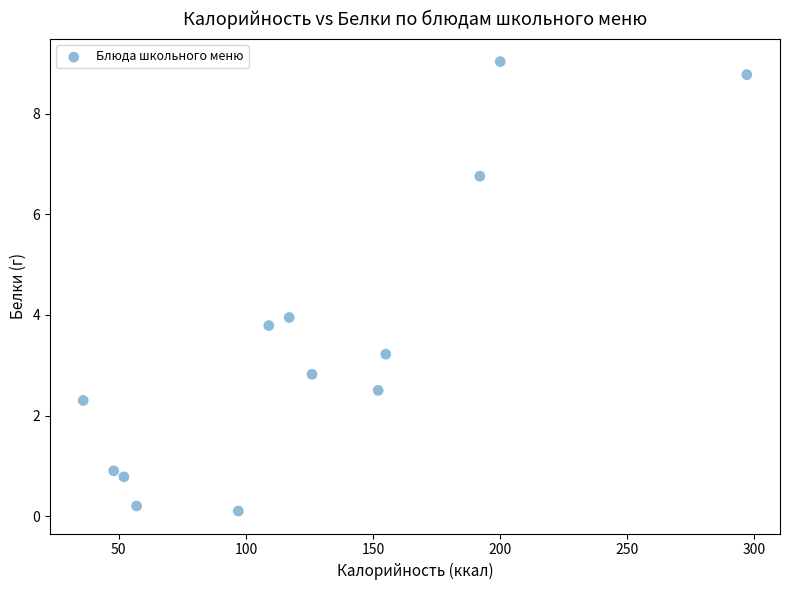

What is the range of Y values (max minus min)?

8.9